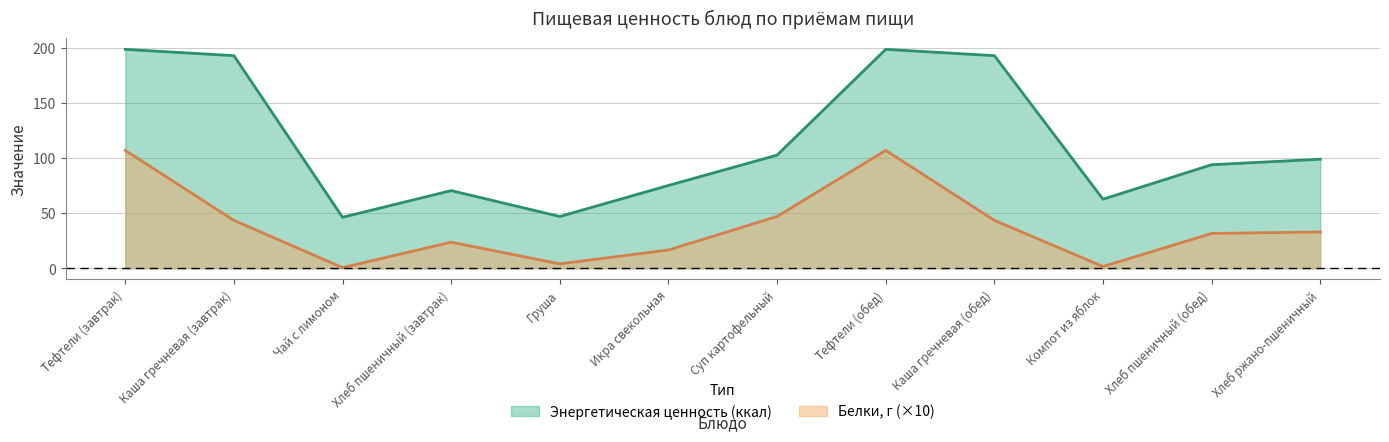

What is the sum of all Энергетическая ценность (ккал) values?

1380.8